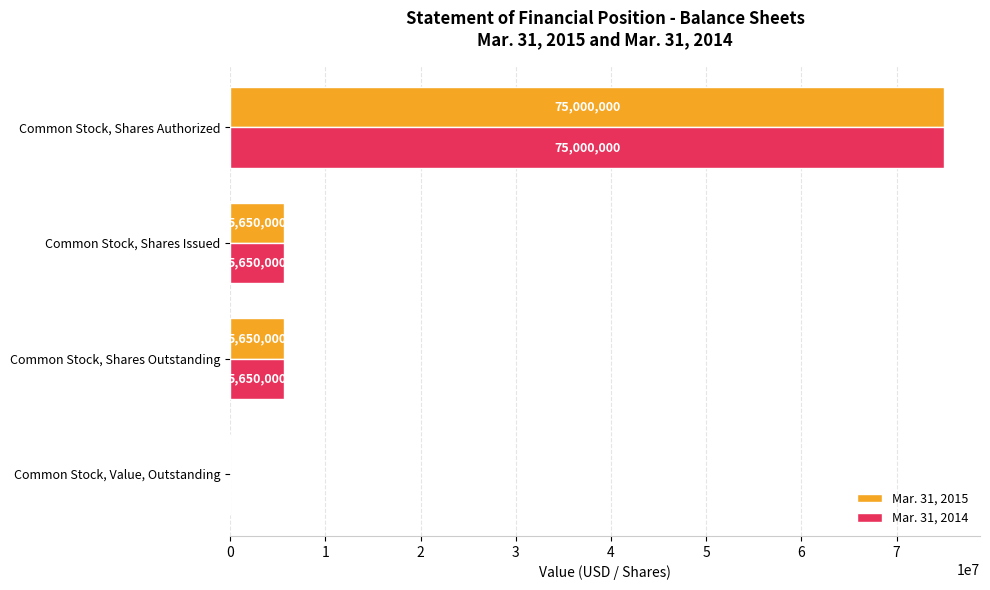

Is the value of Mar. 31, 2014 at Common Stock, Shares Authorized greater than the value of Mar. 31, 2015 at Common Stock, Value, Outstanding?

Yes